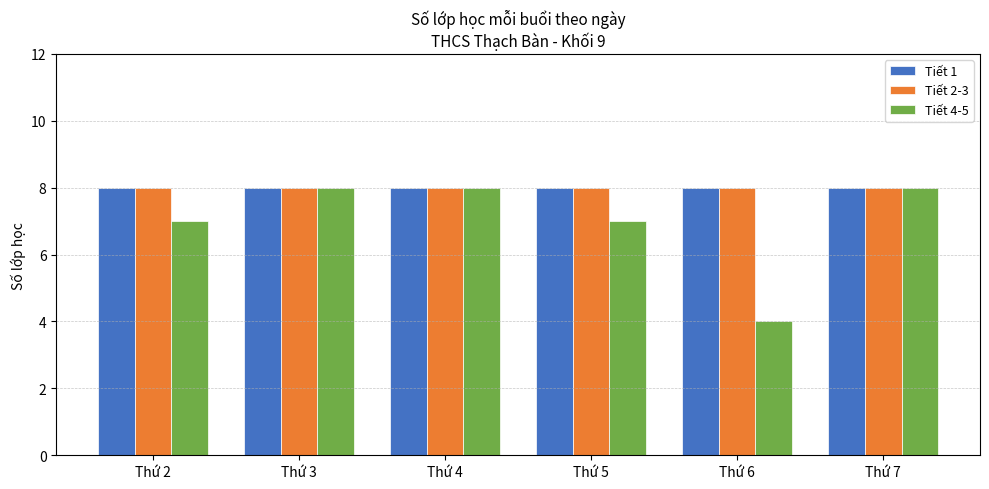

What is the minimum value for Tiết 4-5?

4